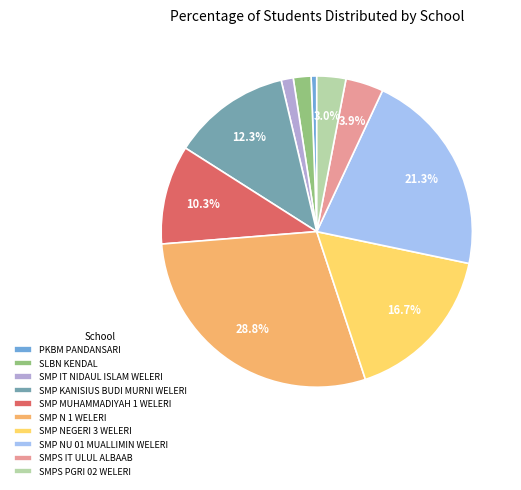

Rank the categories by value from highest to lowest.

SMP N 1 WELERI, SMP NU 01 MUALLIMIN WELERI, SMP NEGERI 3 WELERI, SMP KANISIUS BUDI MURNI WELERI, SMP MUHAMMADIYAH 1 WELERI, SMPS IT ULUL ALBAAB, SMPS PGRI 02 WELERI, SLBN KENDAL, SMP IT NIDAUL ISLAM WELERI, PKBM PANDANSARI